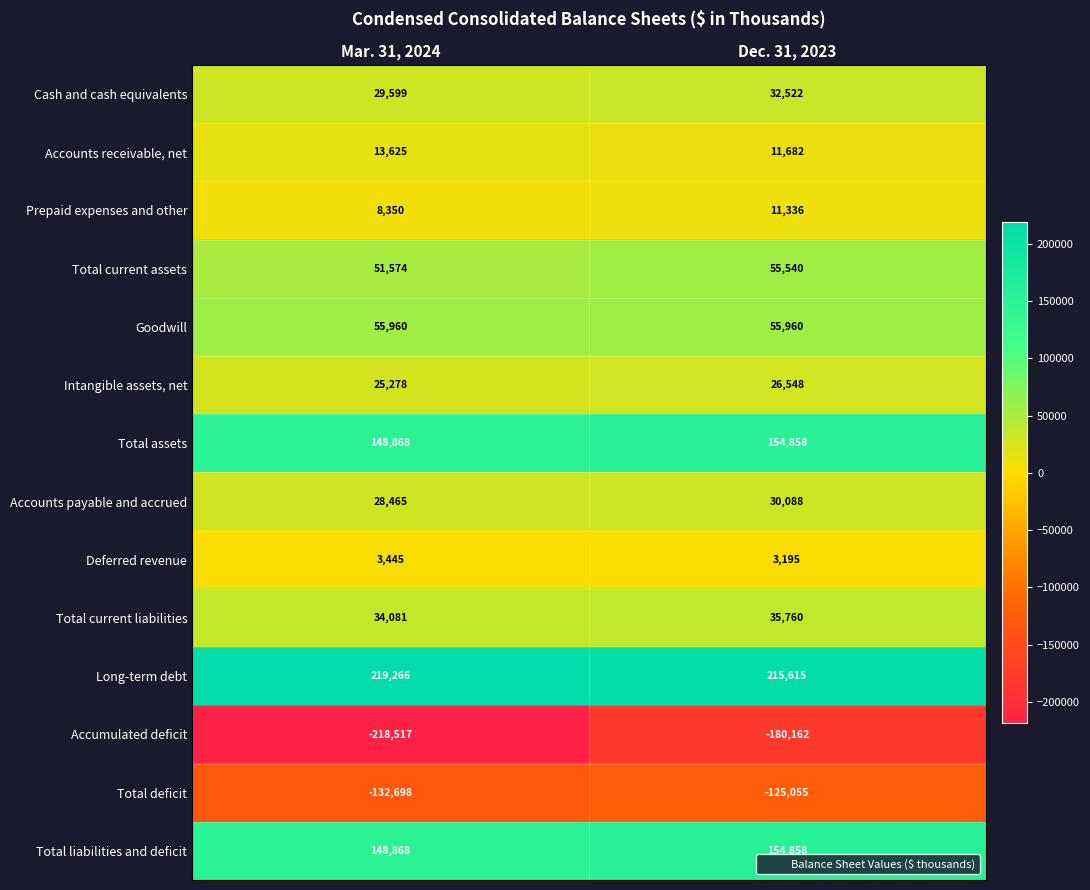

What is the sum of the Cash and cash equivalents values at Mar. 31, 2024 and Dec. 31, 2023?

62121